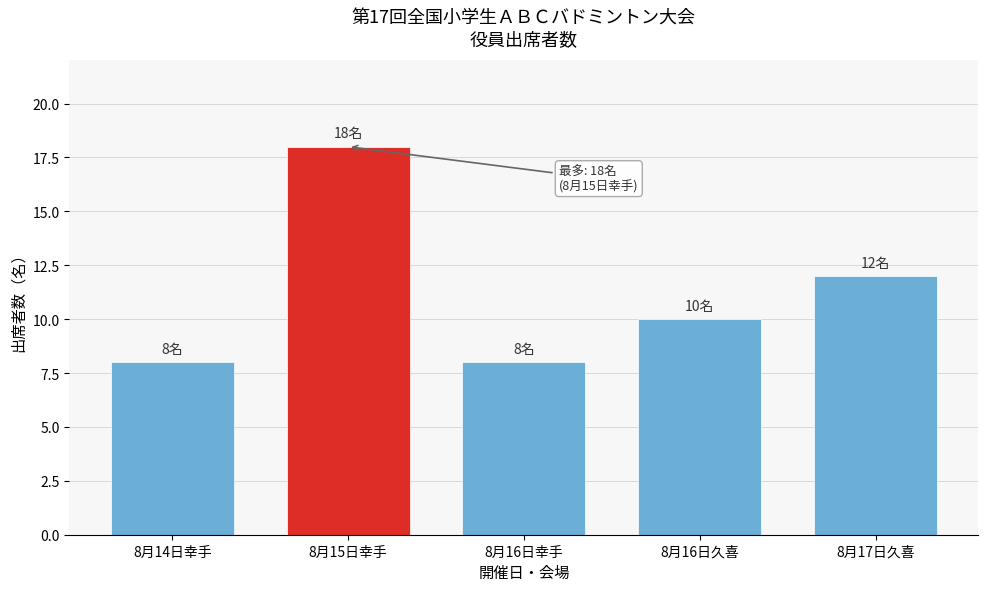

Reading right to left, list all the values displayed in this chart.

12	10	8	18	8